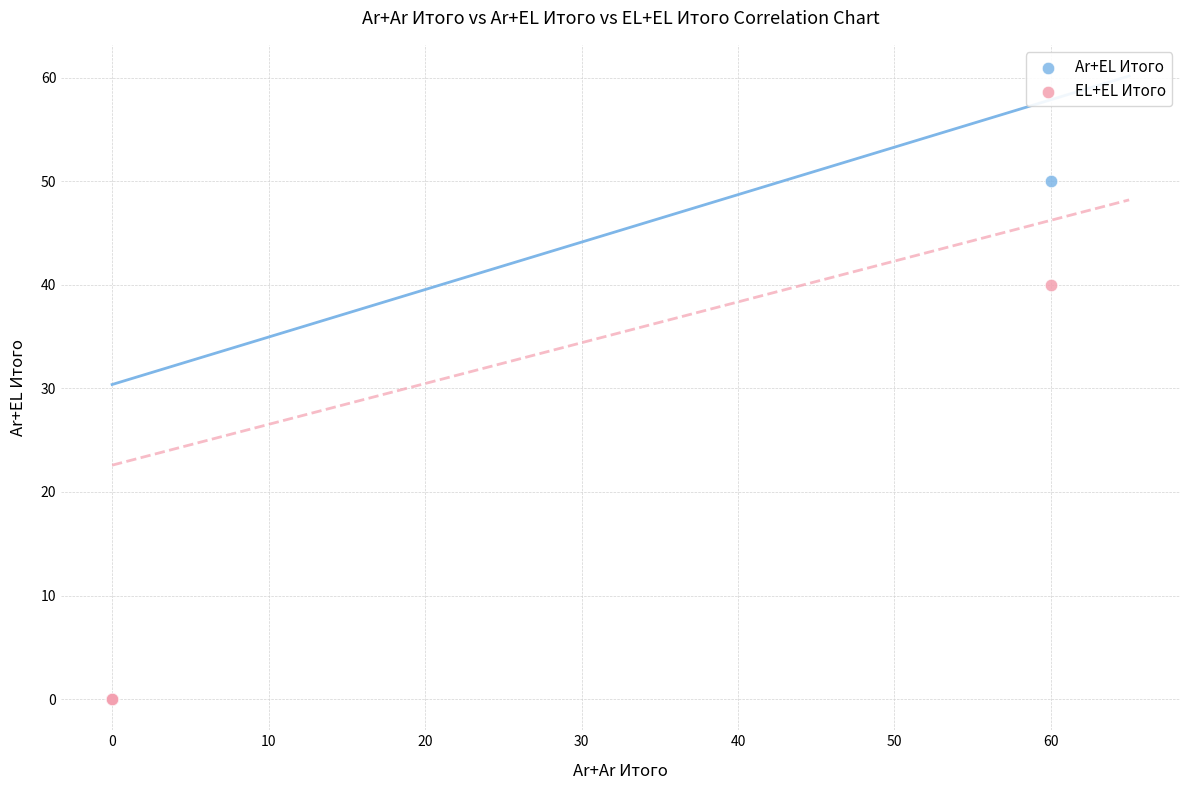

Across all series, what Y value is closest to 25?

40